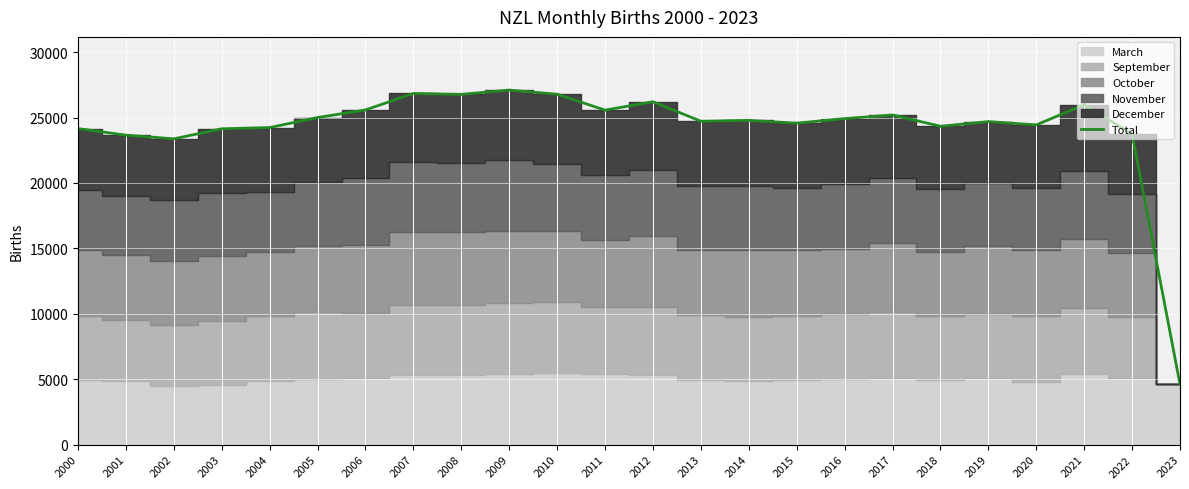

The value at 2012 is 26205. True or false?

True